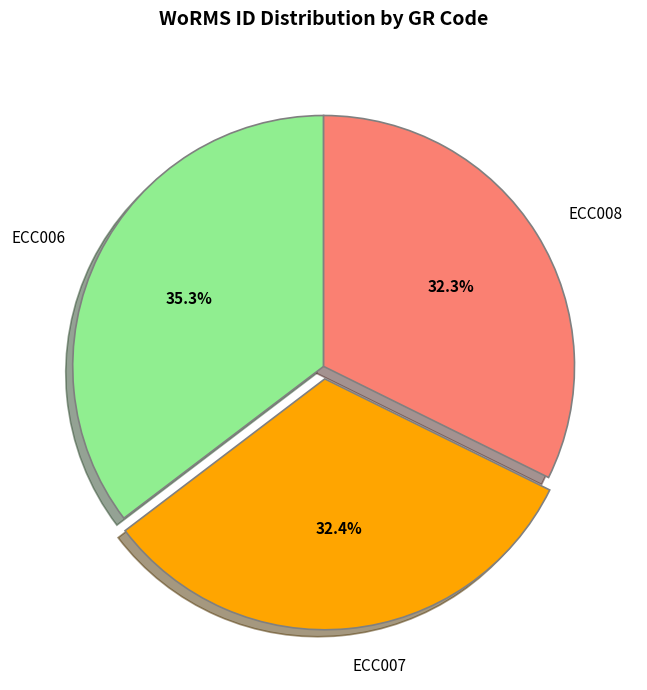

Is it true that ECC008 is 32% of the pie?

True